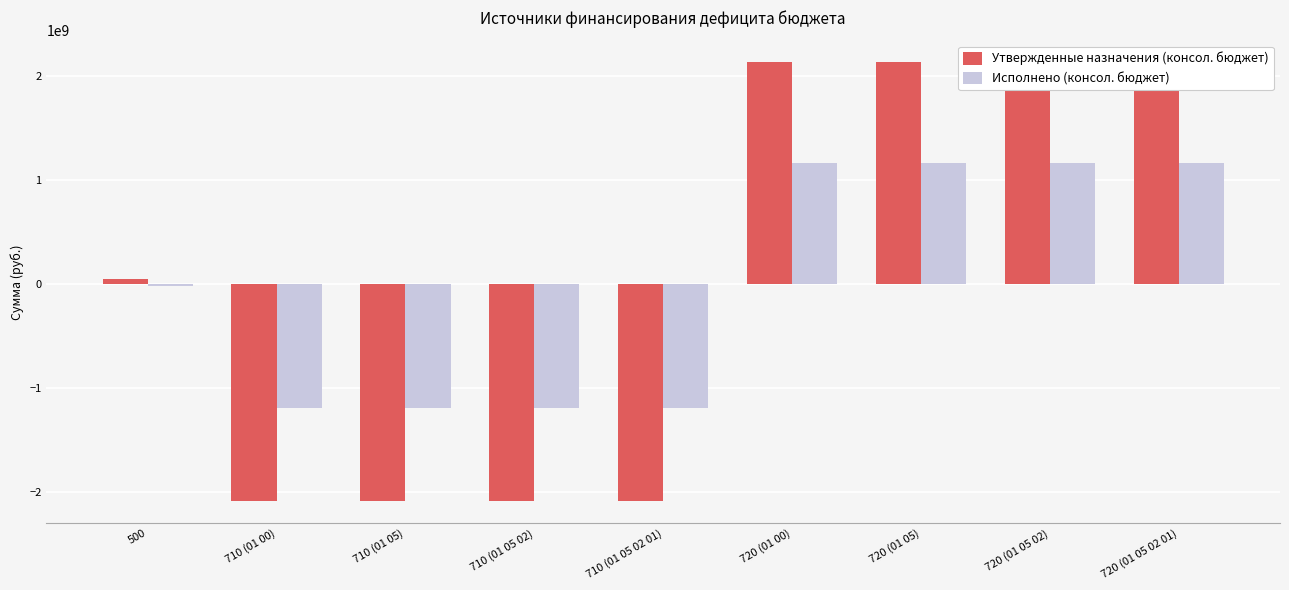

Which series has the widest spread of values?

Утвержденные назначения (консол. бюджет)